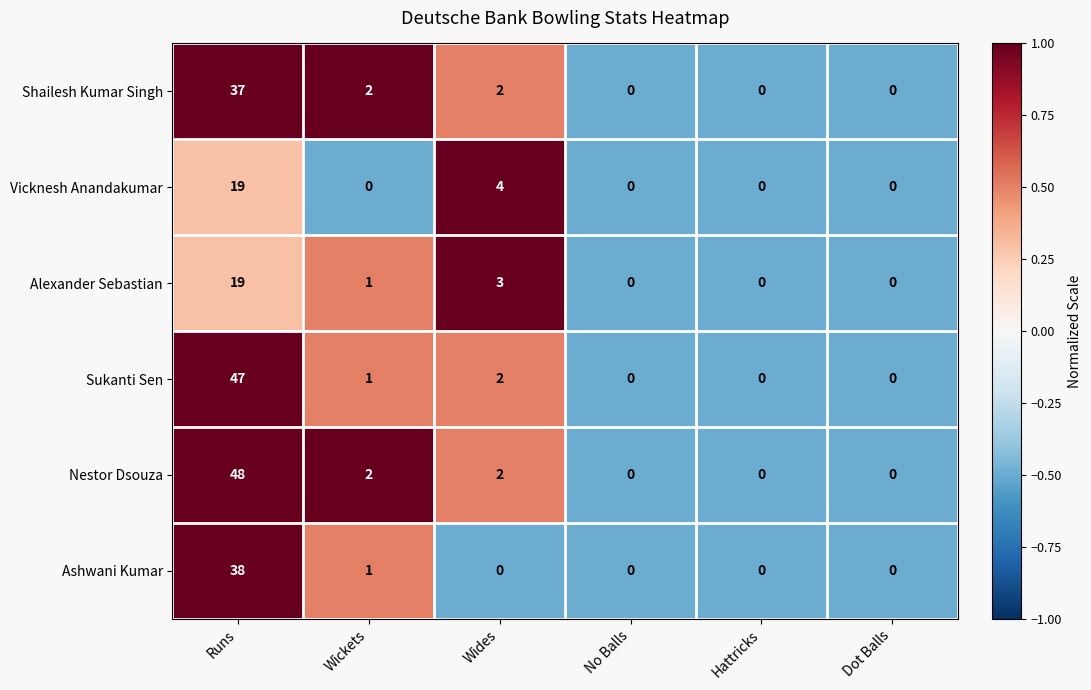

What value does the Vicknesh Anandakumar series have at Runs, to the nearest 5?

20